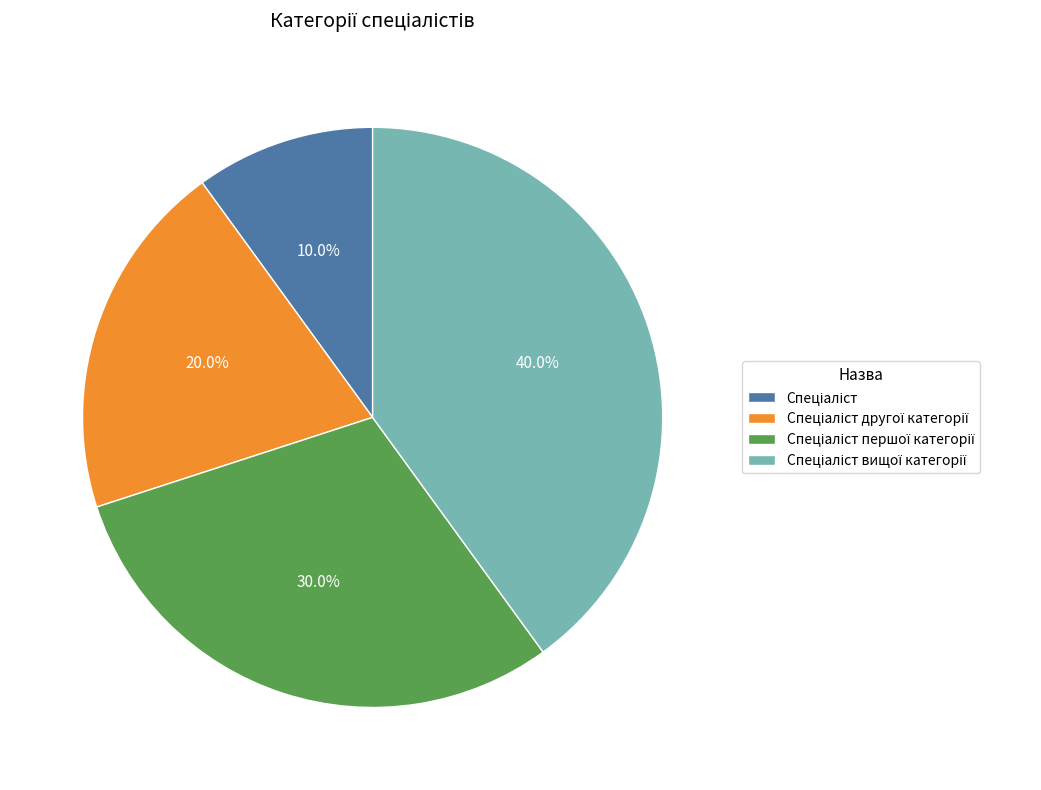

Is there any slice that represents more than half of the pie?

No